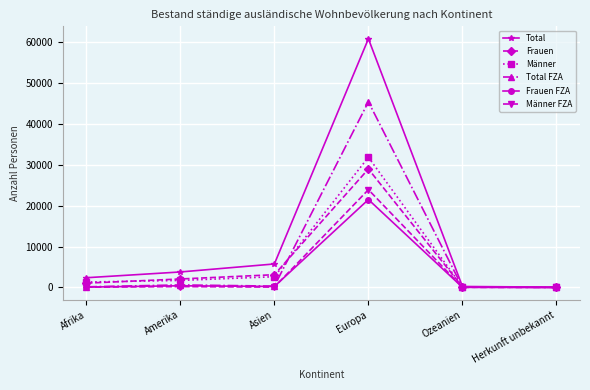

Is it true that Frauen equals 28971 at Europa?

True